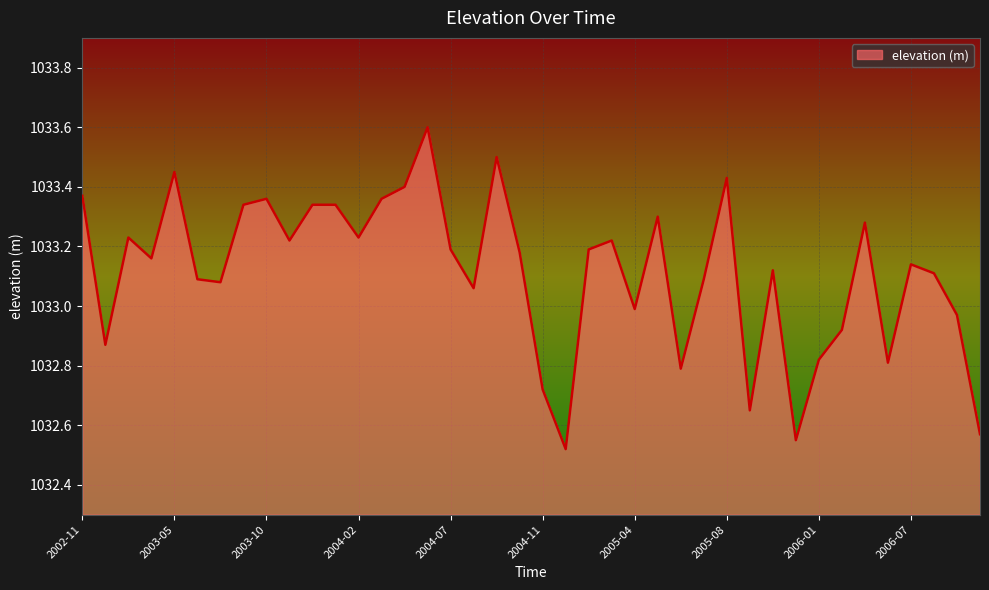

What is the difference between the maximum and minimum values?

1.1